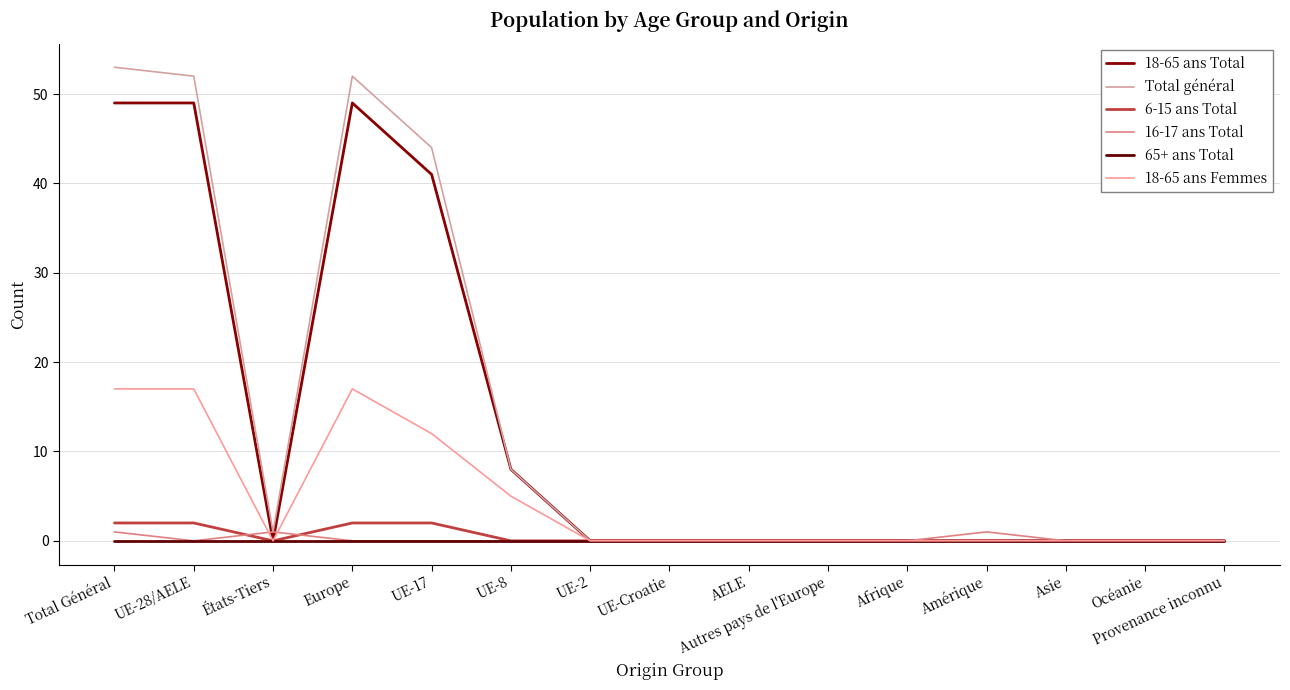

What is the greatest value displayed?

53